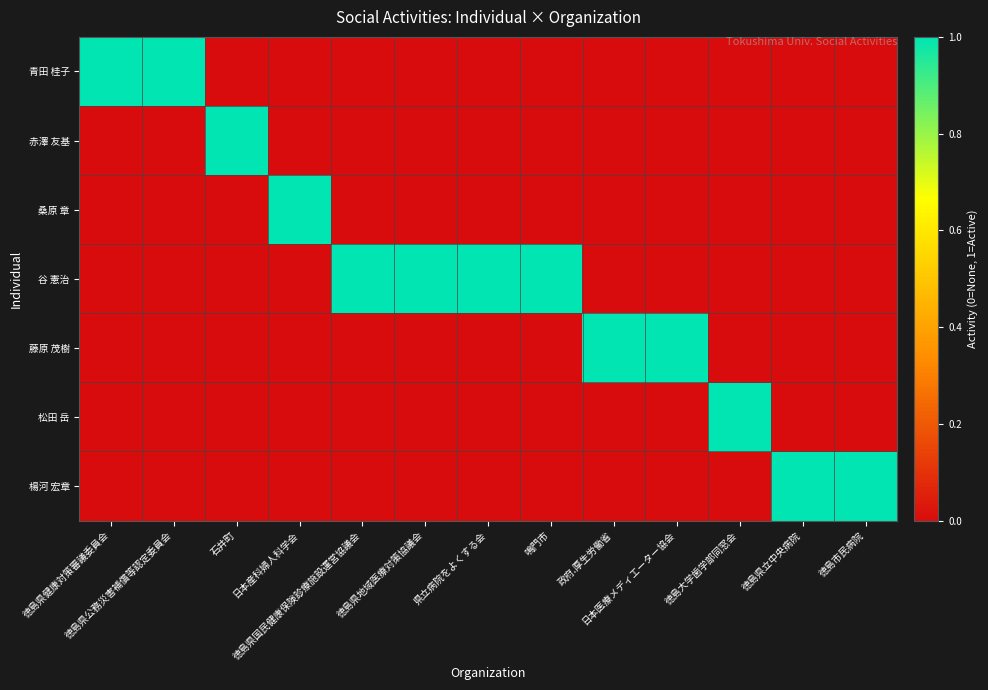

Which series has the largest total across all categories?

谷 憲治